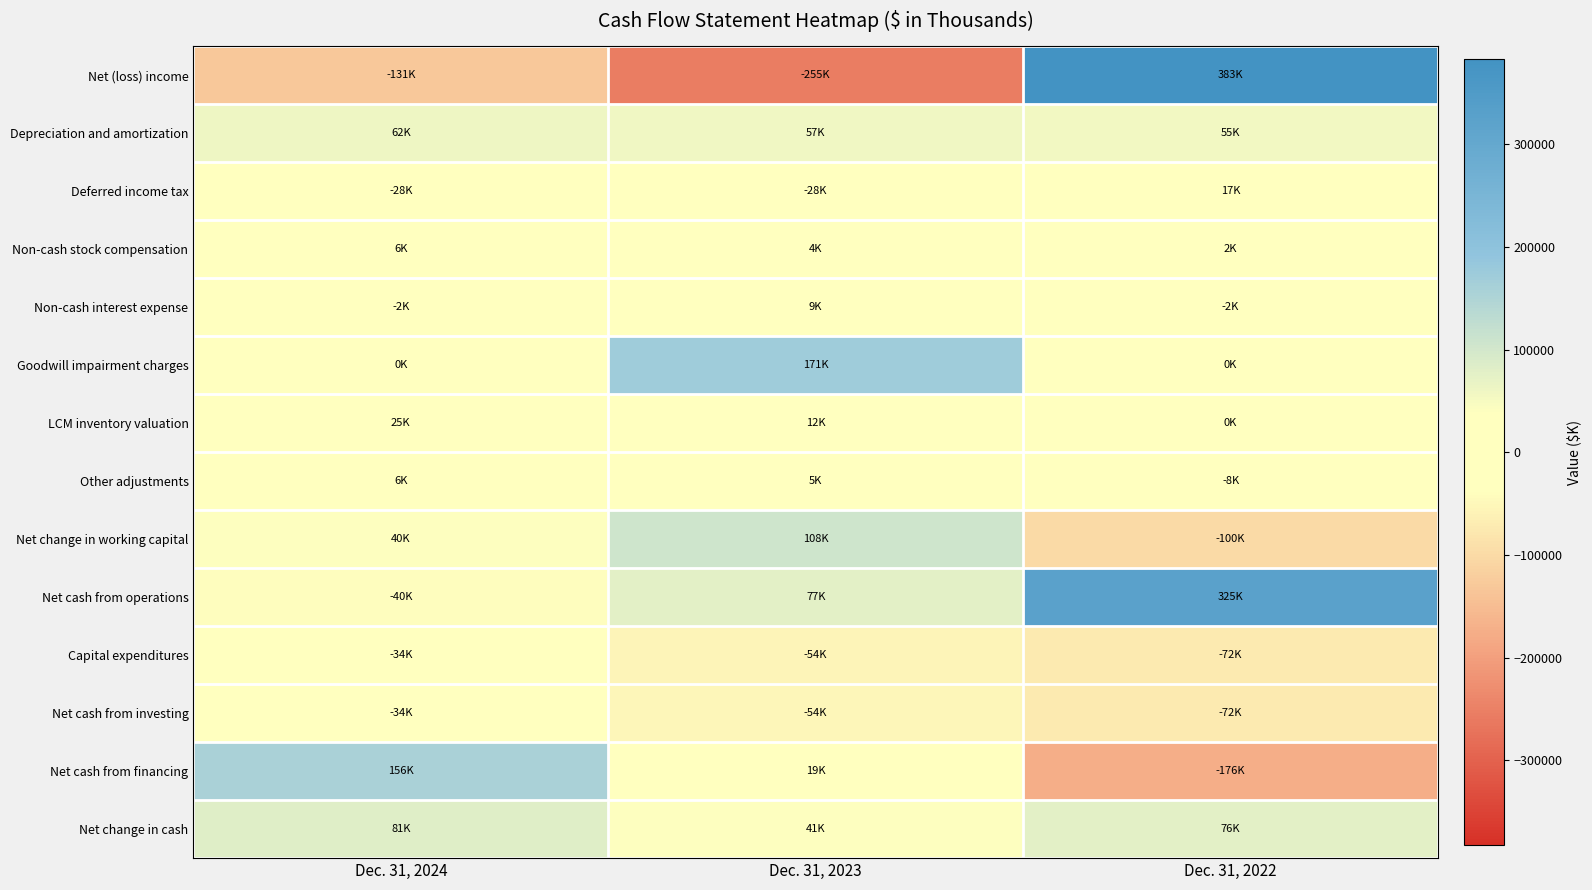

Rank the series by their maximum value, from lowest to highest.

Capital expenditures, Net cash from investing, Non-cash stock compensation, Other adjustments, Non-cash interest expense, Deferred income tax, LCM inventory valuation, Depreciation and amortization, Net change in cash, Net change in working capital, Net cash from financing, Goodwill impairment charges, Net cash from operations, Net (loss) income